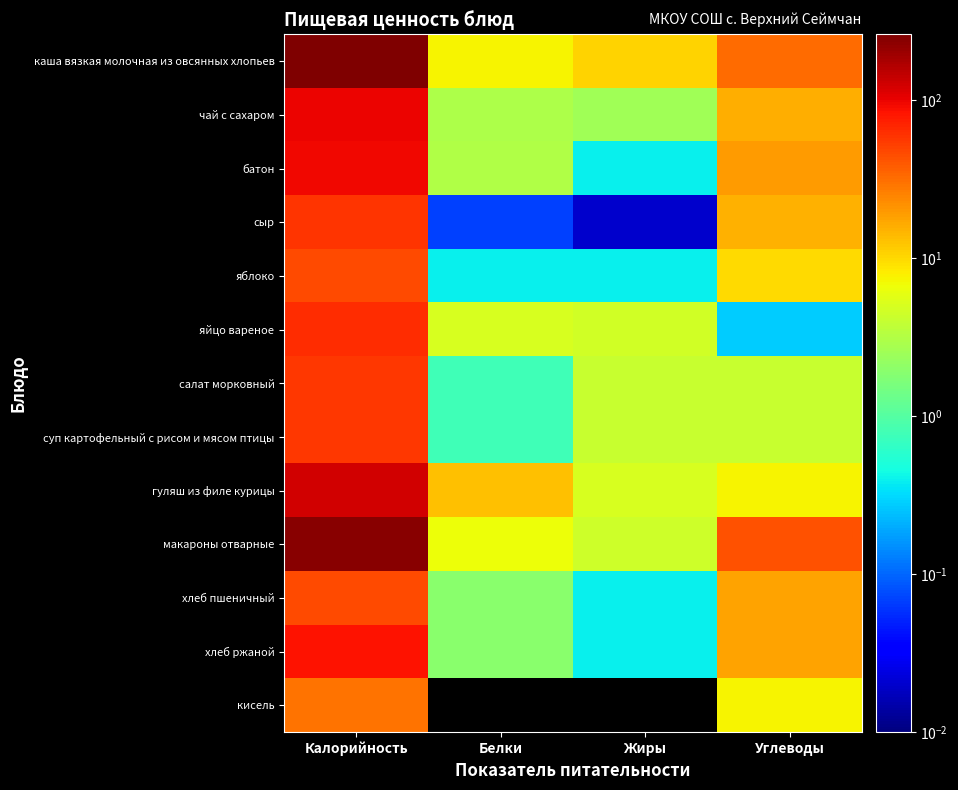

How many distinct data groups are displayed?

13